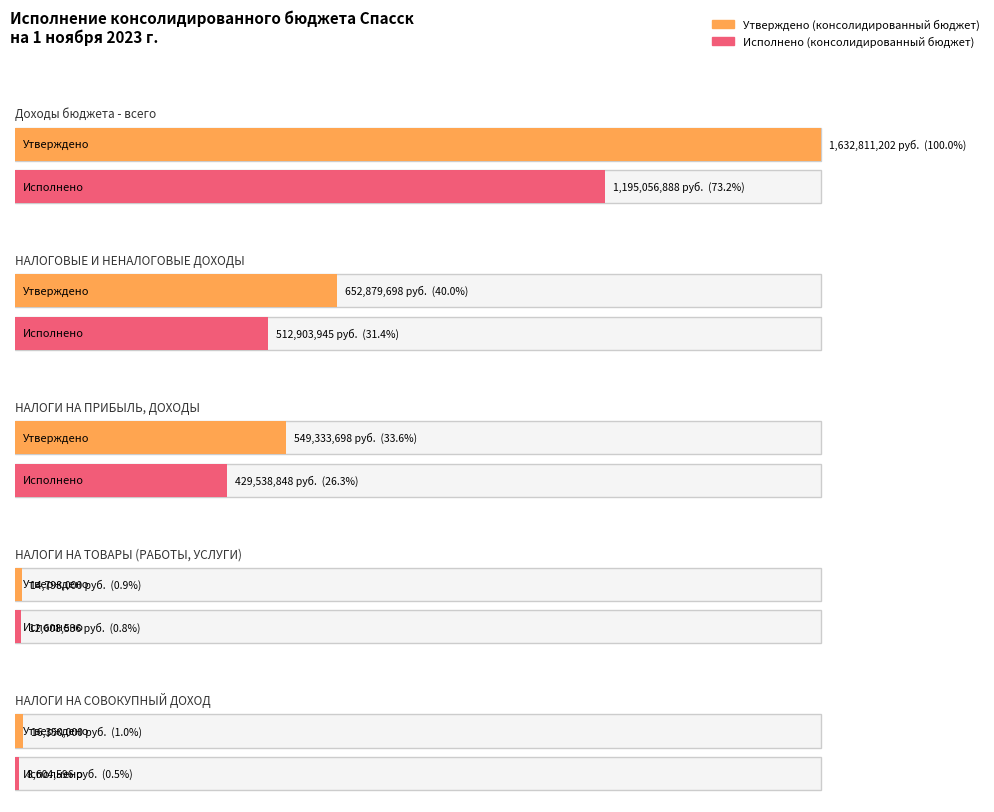

Rank the series at НАЛОГОВЫЕ И НЕНАЛОГОВЫЕ ДОХОДЫ from highest to lowest value.

Утверждено (консолидированный бюджет), Исполнено (консолидированный бюджет)